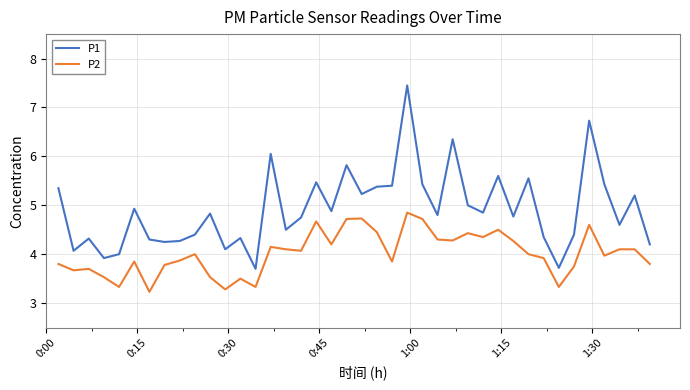

Rank the series by their average value, from highest to lowest.

P1, P2